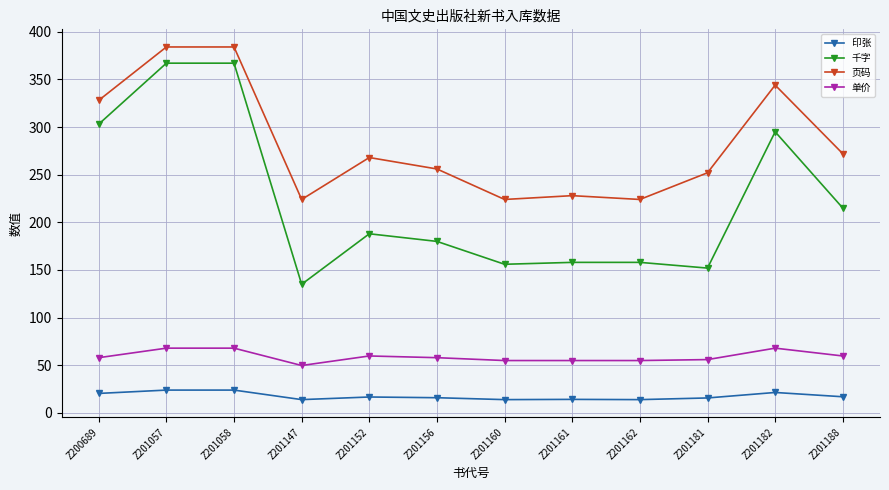

Rank the series at Z201182 from lowest to highest value.

印张, 单价, 千字, 页码